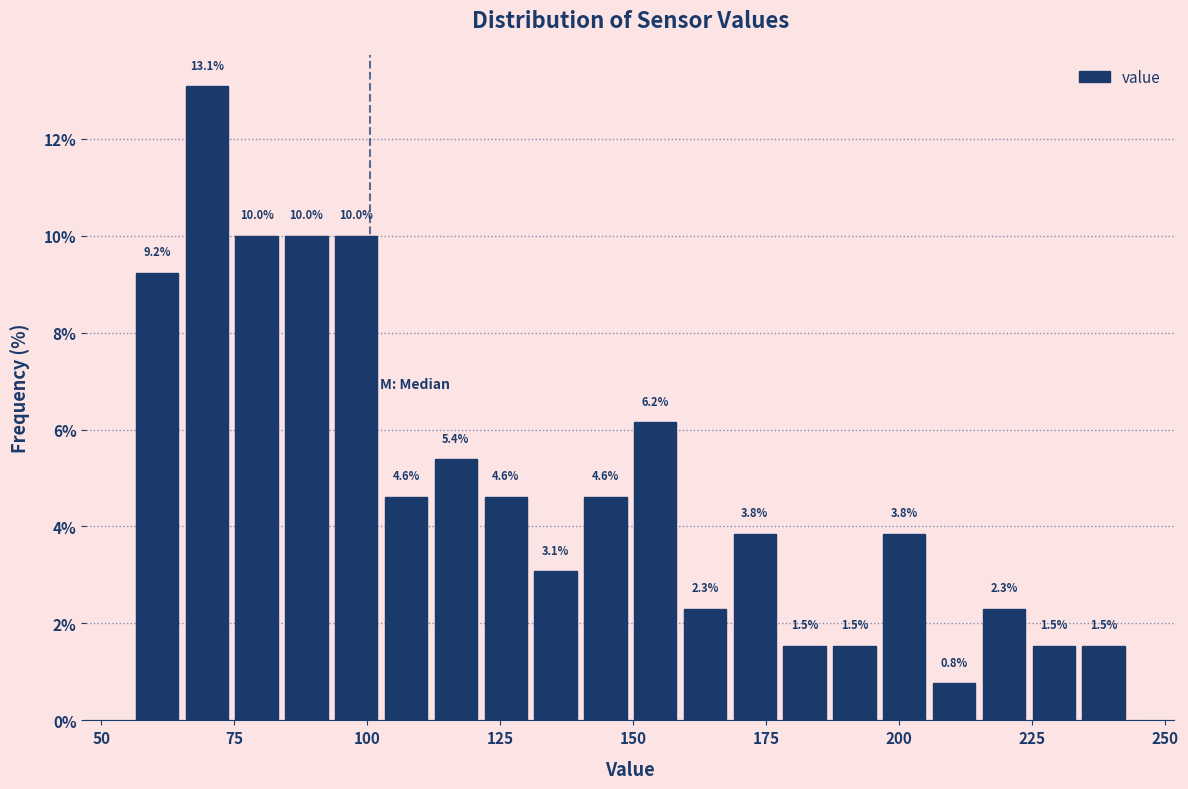

Read against the x-axis, roughly where is the centre of the tallest bar?

70